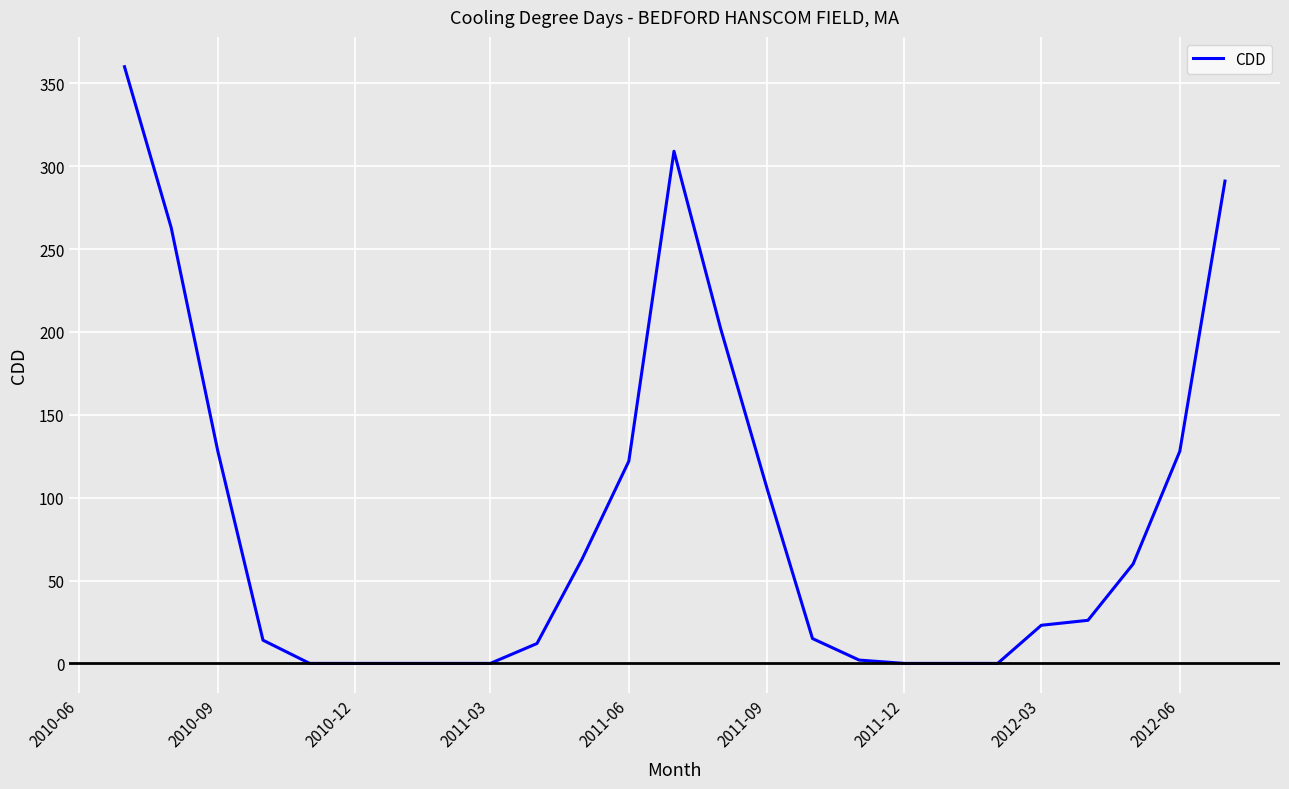

What is the difference between the maximum and minimum values?

360